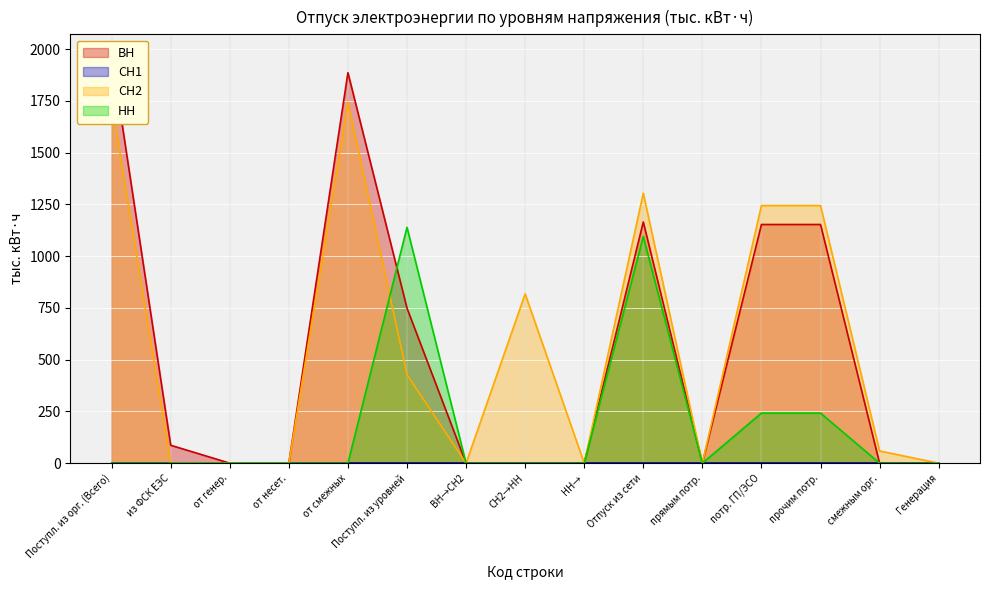

How many values in the НН series exceed 0?

4